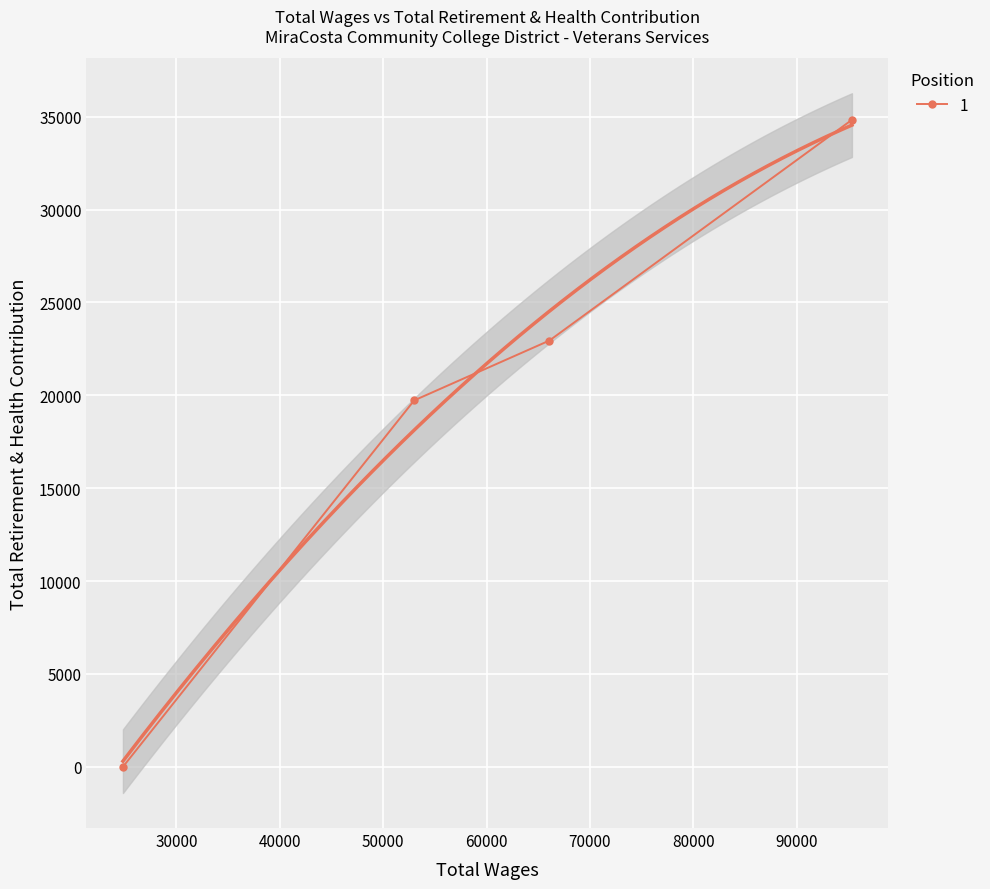

True or false: the data has more than 1 interior local peaks.

False